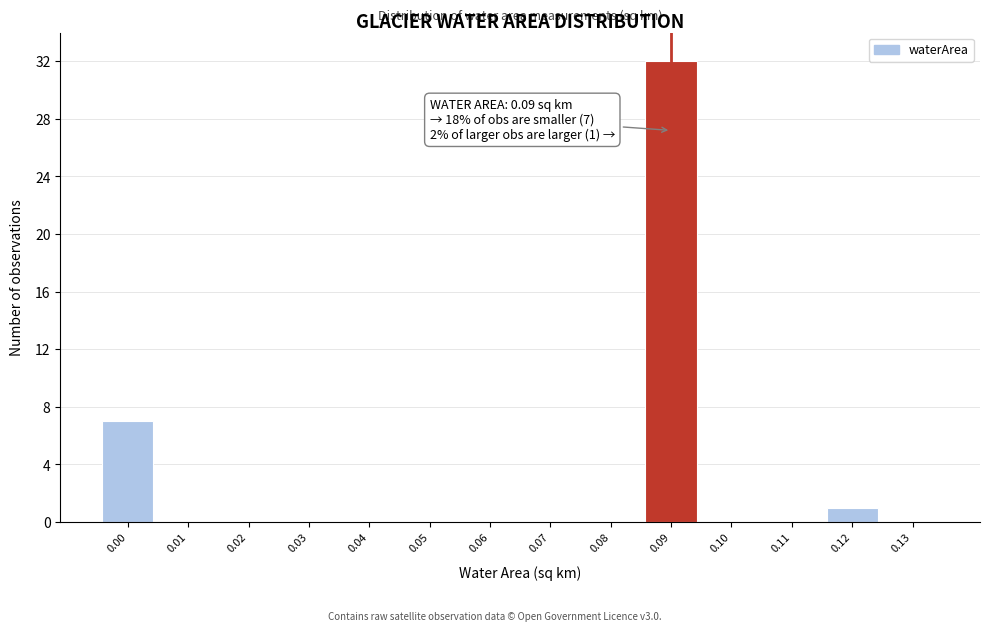

Reading right to left, transcribe all the data shown in this chart.

0.13=0	0.12=1	0.11=0	0.10=0	0.09=32	0.08=0	0.07=0	0.06=0	0.05=0	0.04=0	0.03=0	0.02=0	0.01=0	0.00=7